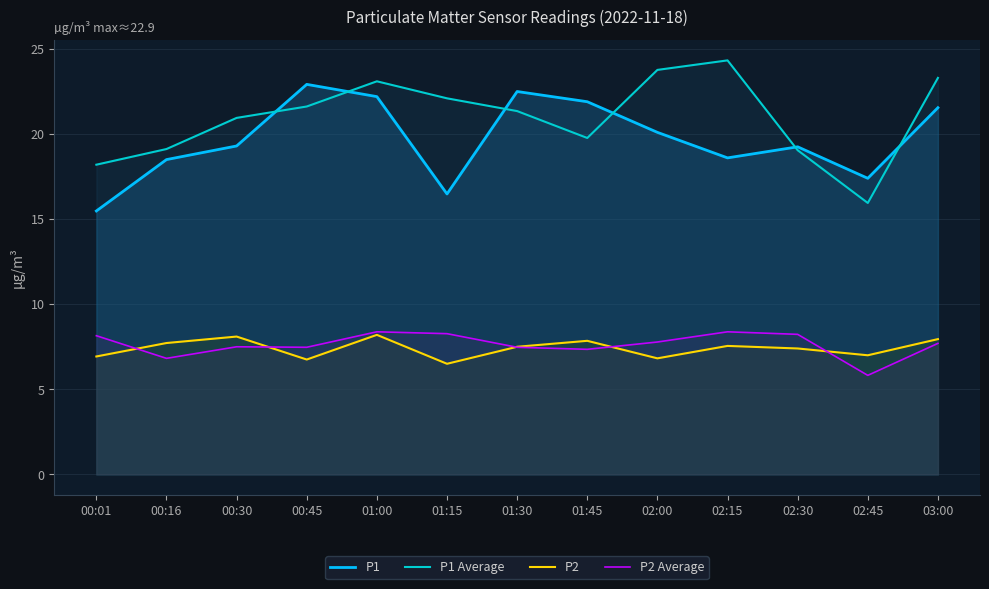

At how many categories does at least one series exceed 11?

13